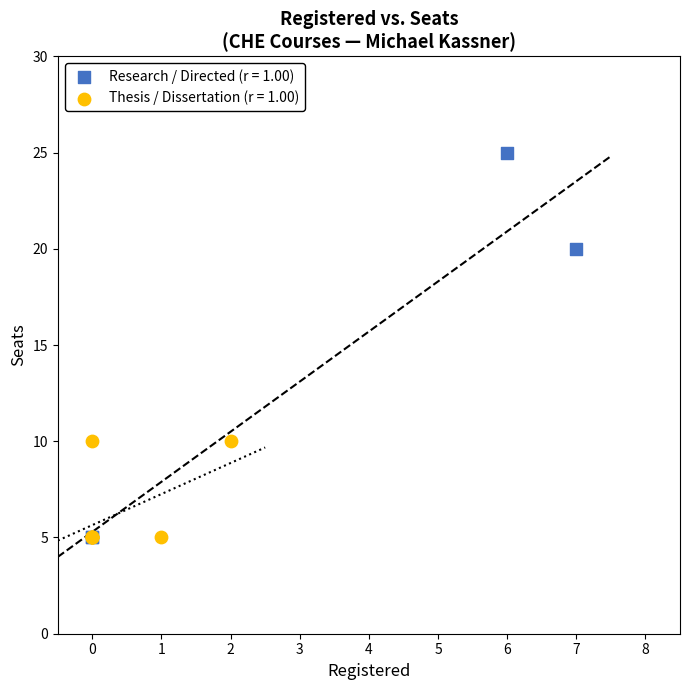

What are all the series names shown in the legend?

Research / Directed (r = 1.00), Thesis / Dissertation (r = 1.00)